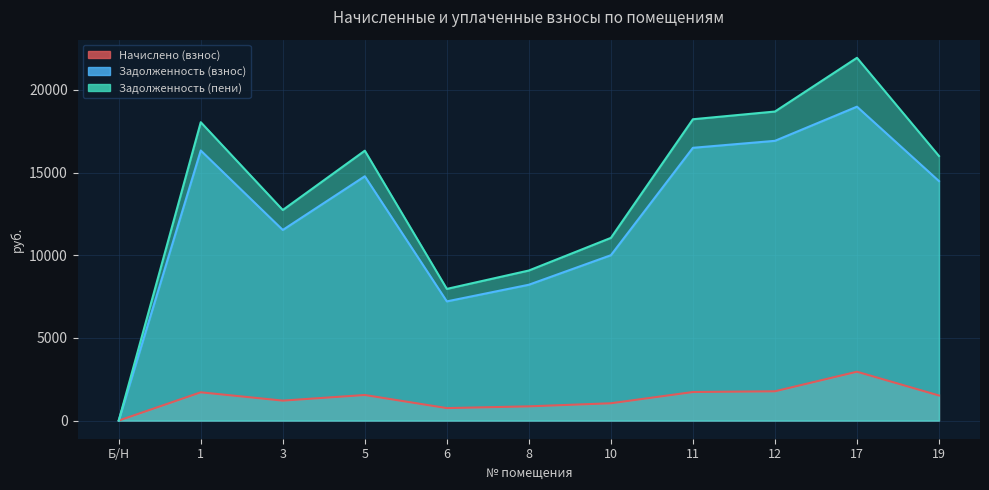

What is the label of the 2nd point from the left?

1